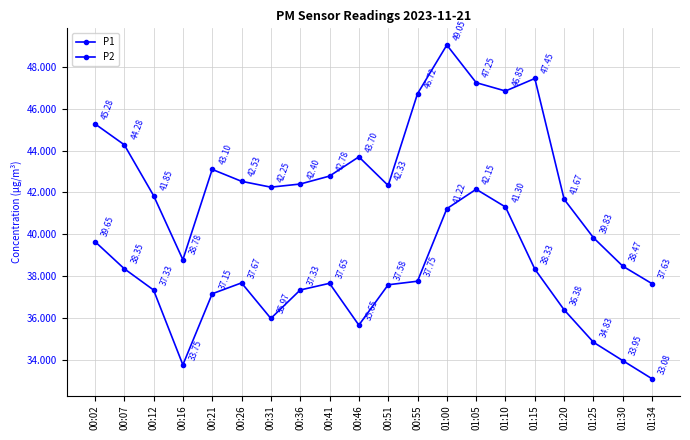

Which series changed the most between 01:05 and 01:10?

P2